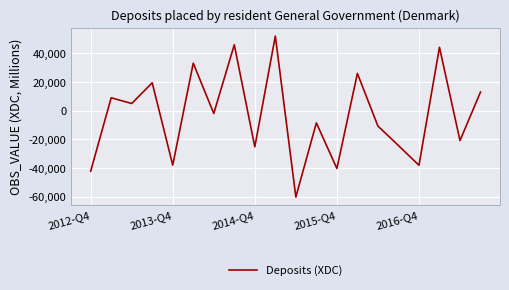

What is the difference between the maximum and minimum values?

112154